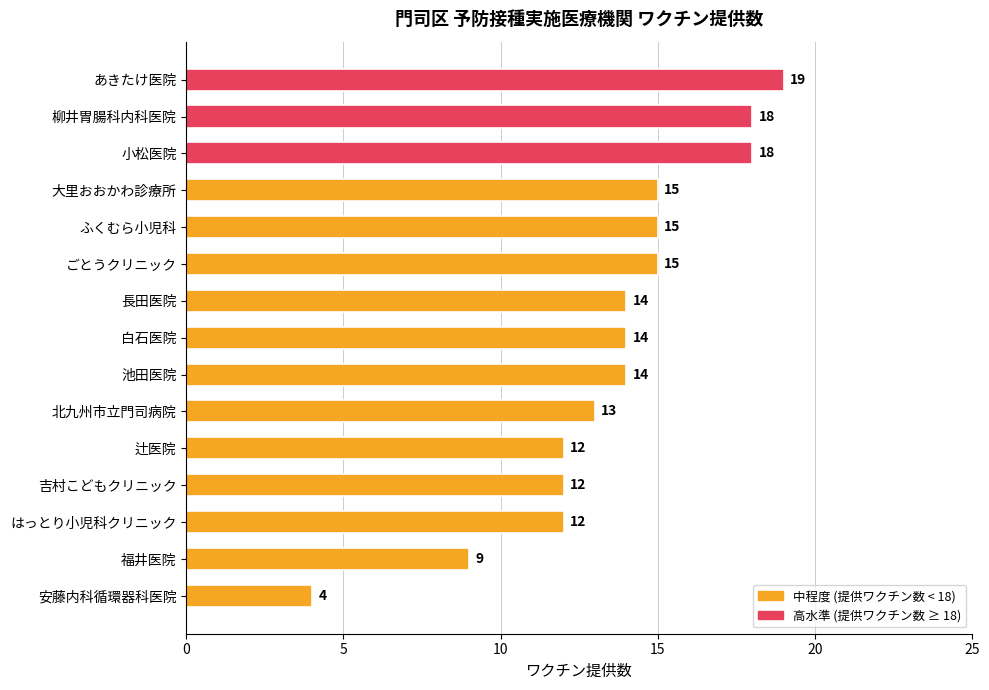

What is the average value?

14